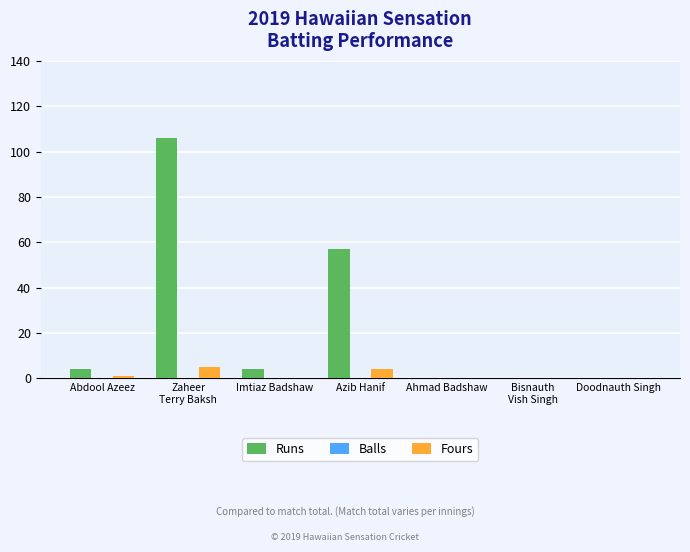

What is the sum of all Runs values?

171